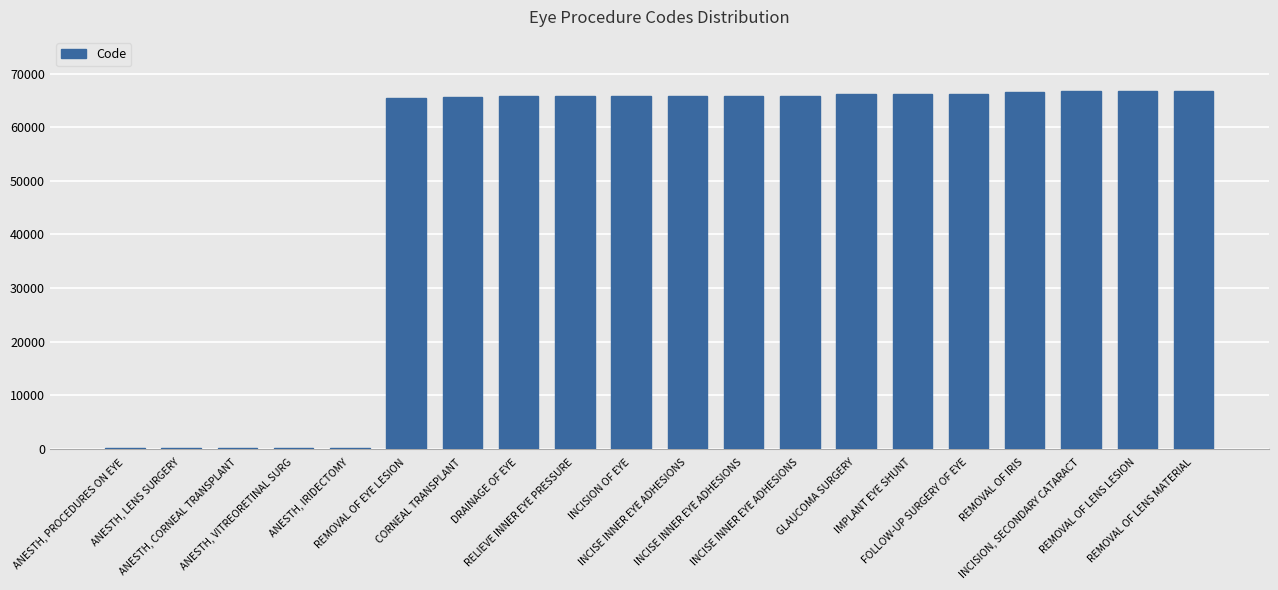

What is the difference between the second highest and second lowest values?

66688